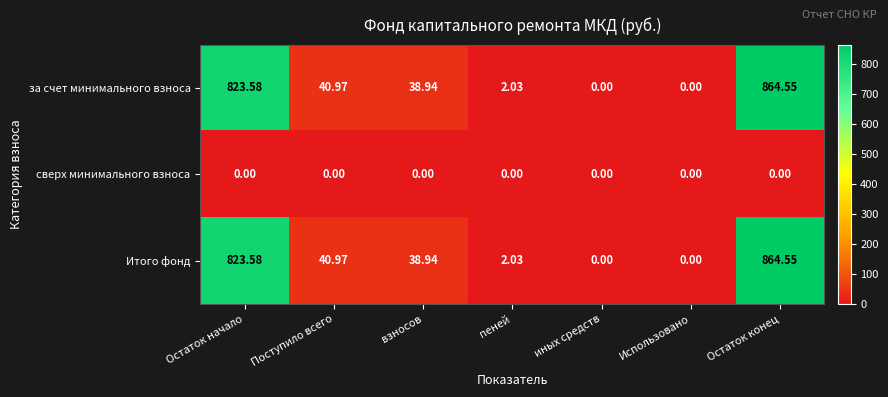

At which category does the chart reach its peak across all series?

Остаток конец